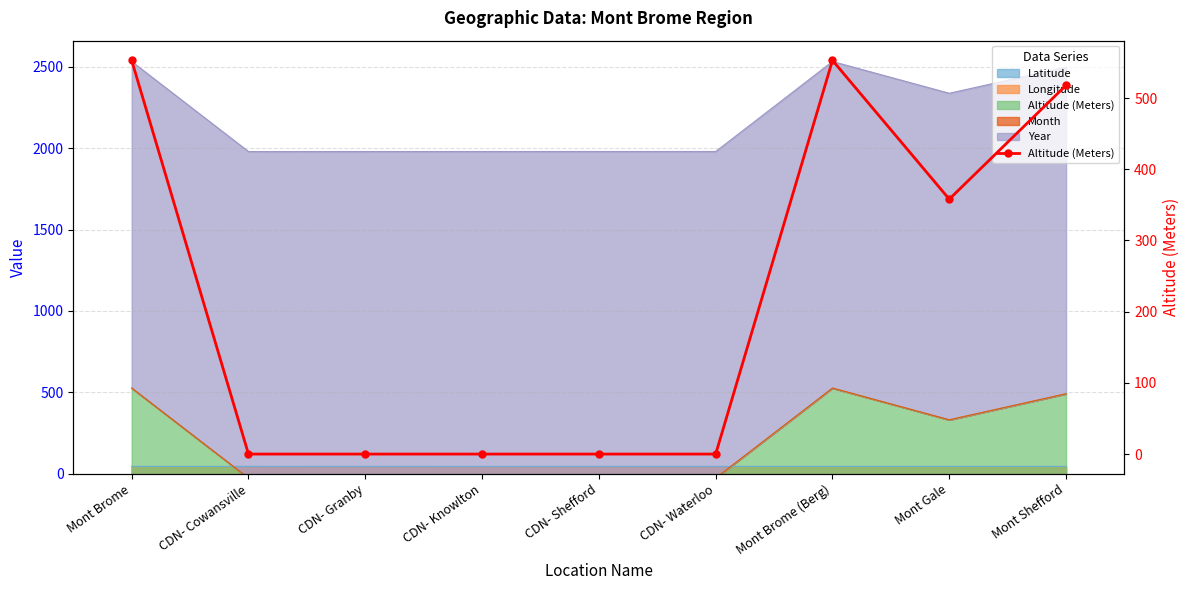

Reading right to left, extract all data points from this chart.

Mont Shefford=518	Mont Gale=358	Mont Brome (Berg)=553	CDN- Waterloo=0	CDN- Shefford=0	CDN- Knowlton=0	CDN- Granby=0	CDN- Cowansville=0	Mont Brome=553